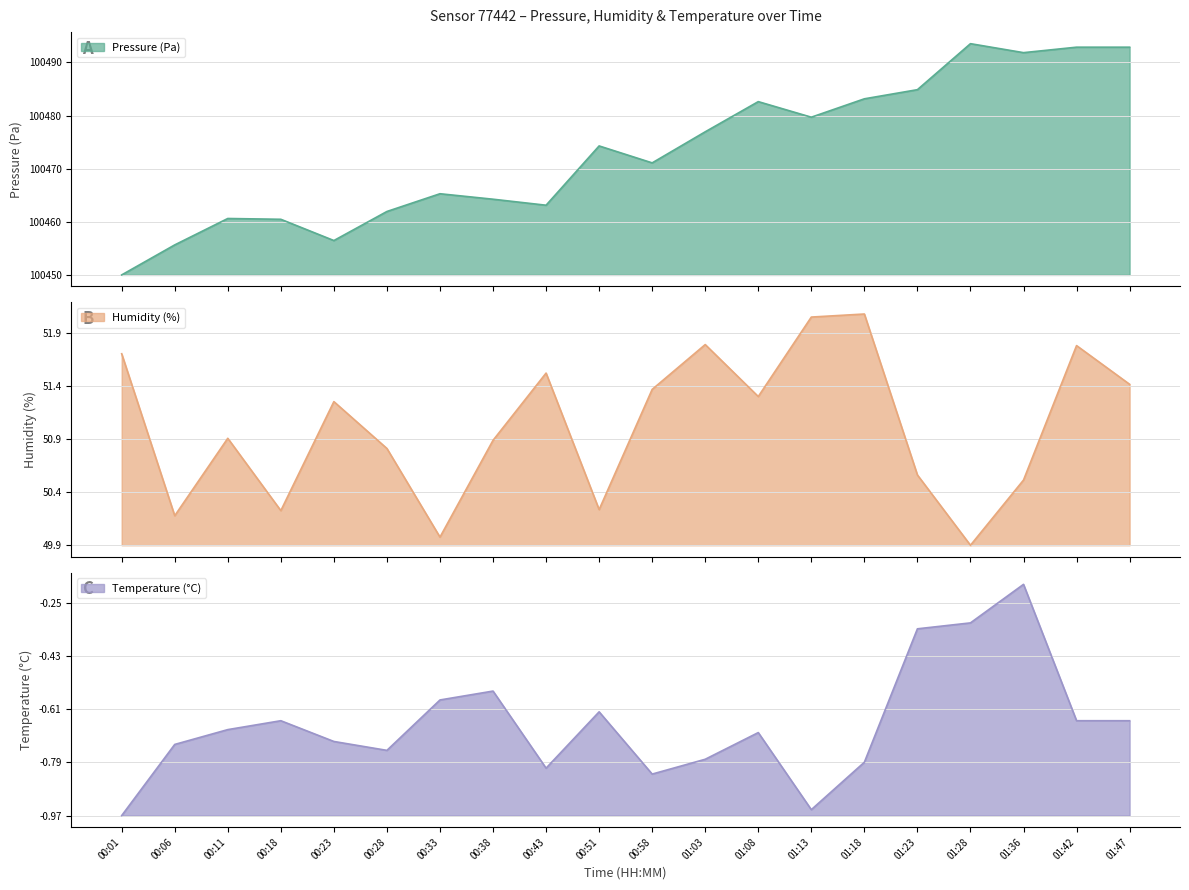

Count the number of data series in this chart.

3